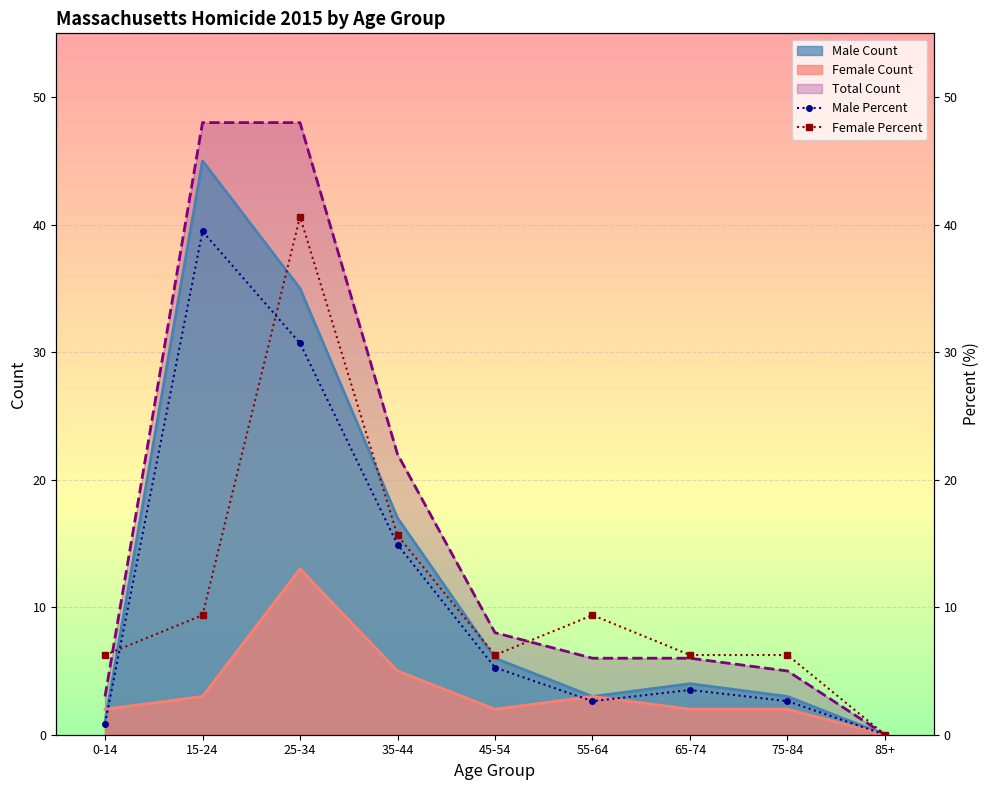

The Total Count series shows 5 at 75-84. True or false?

True